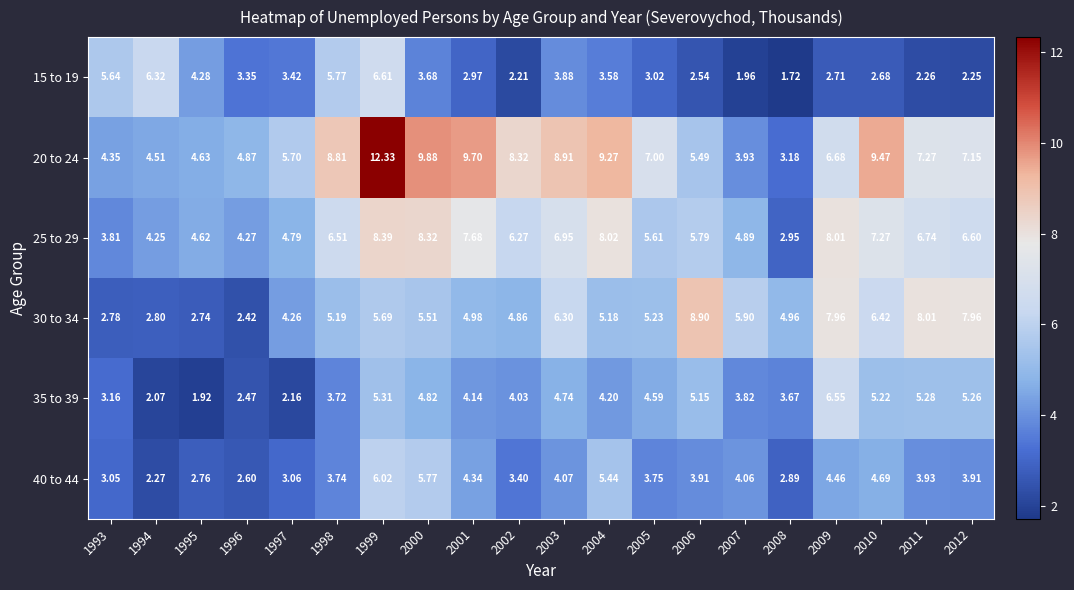

Is the value of 20 to 24 at 2008 greater than the value of 25 to 29 at 1993?

No